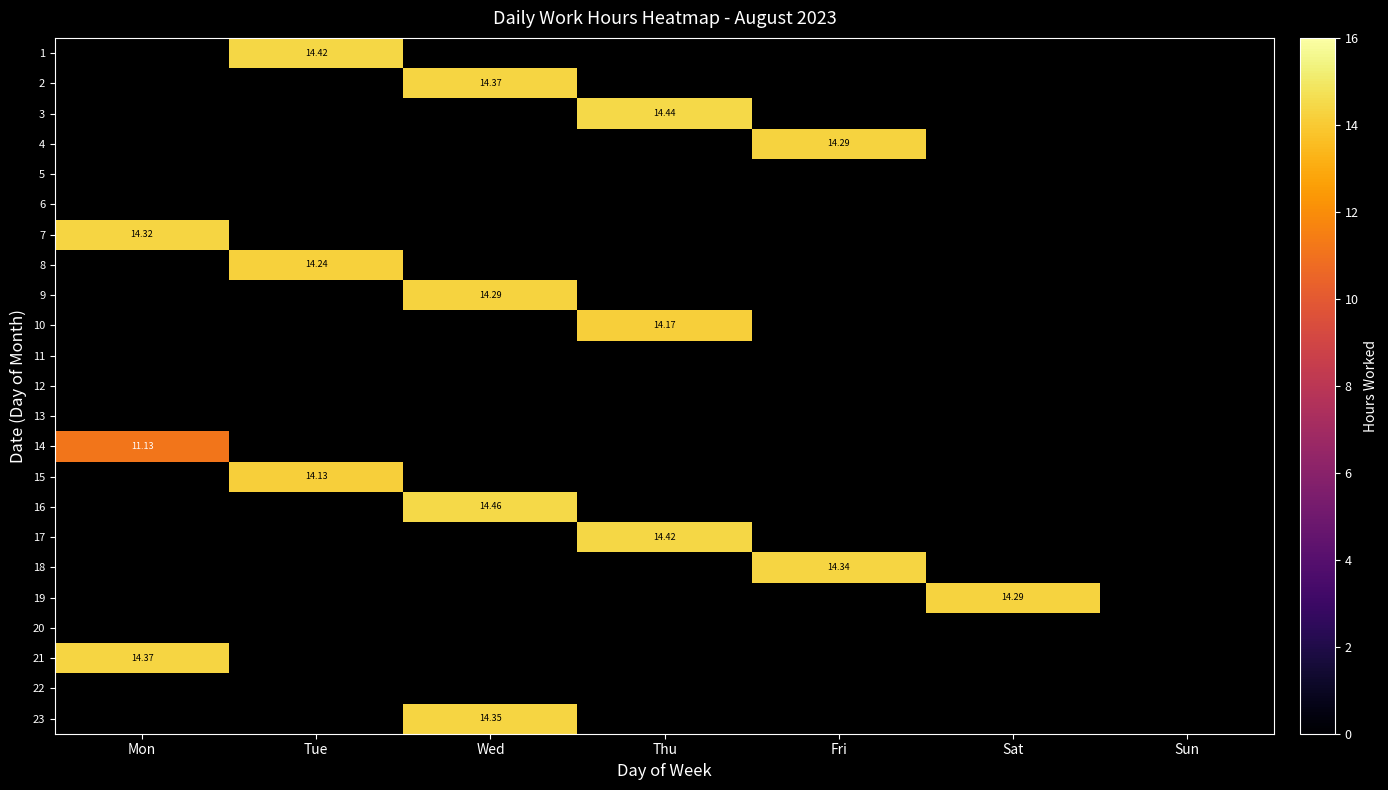

Which category has the highest value in the 5 series?

Mon